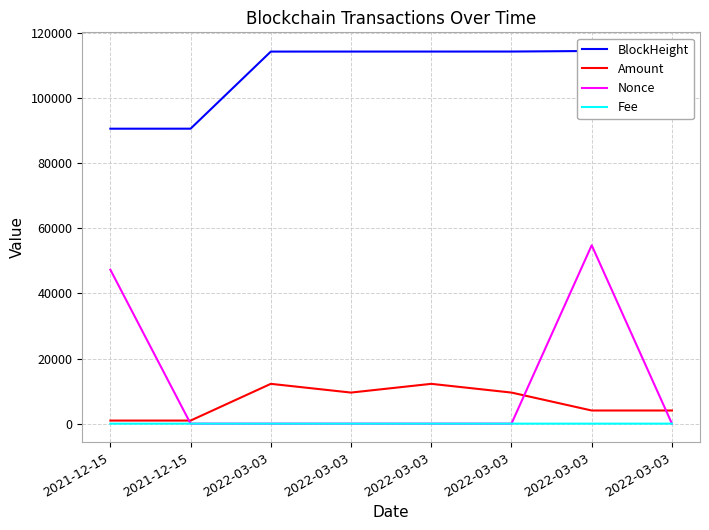

What is the maximum value for Nonce?

54779.0